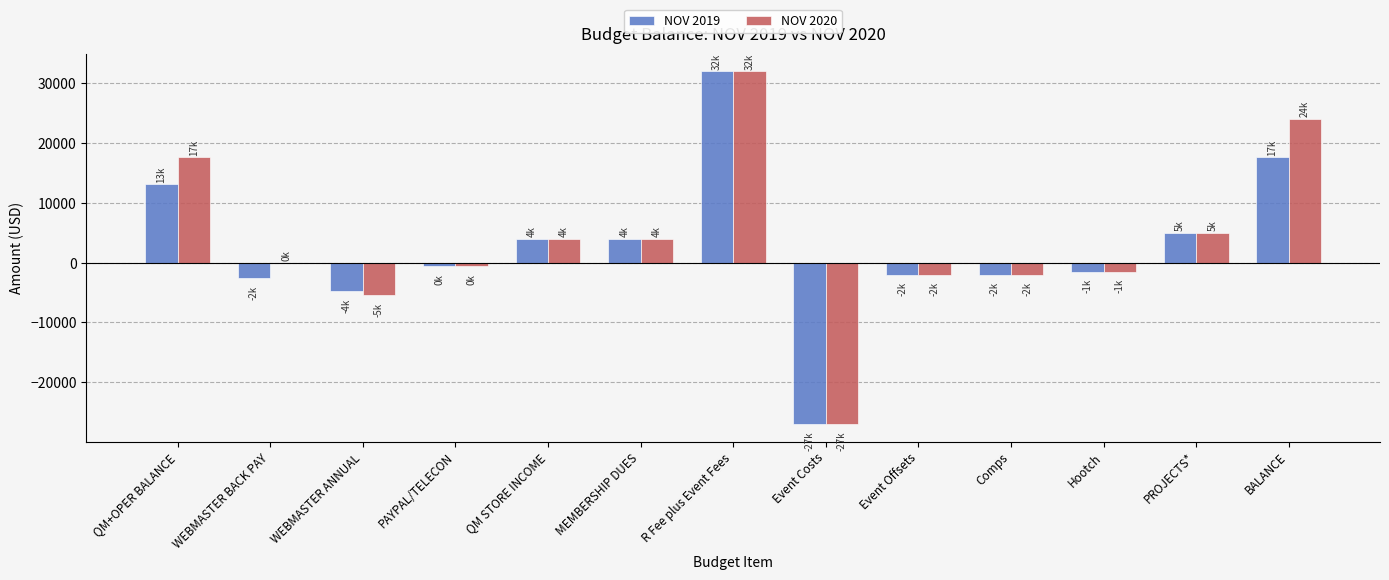

What is the sum of all NOV 2019 values?

35200